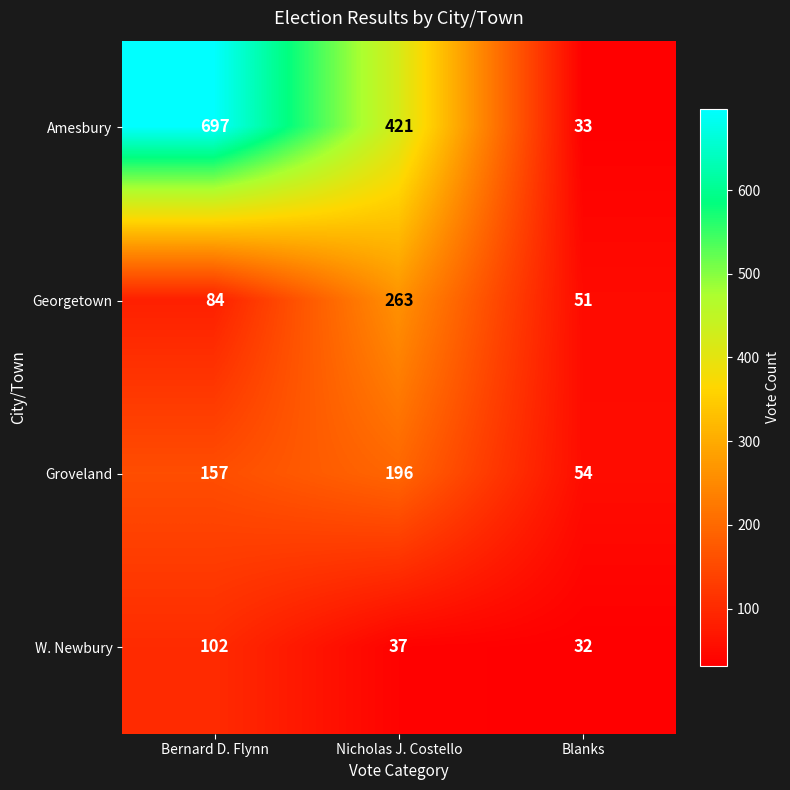

What is the greatest value displayed?

697